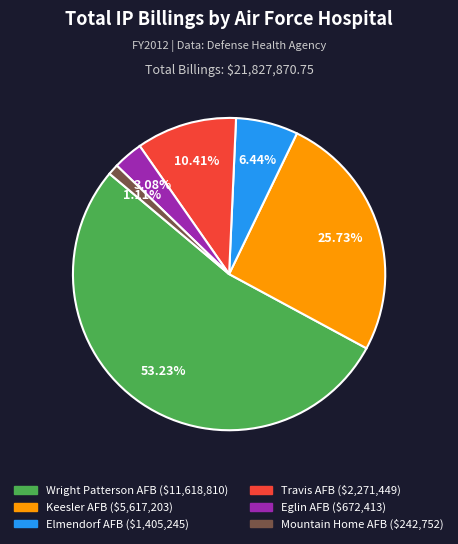

Is Keesler AFB the majority of the pie?

No